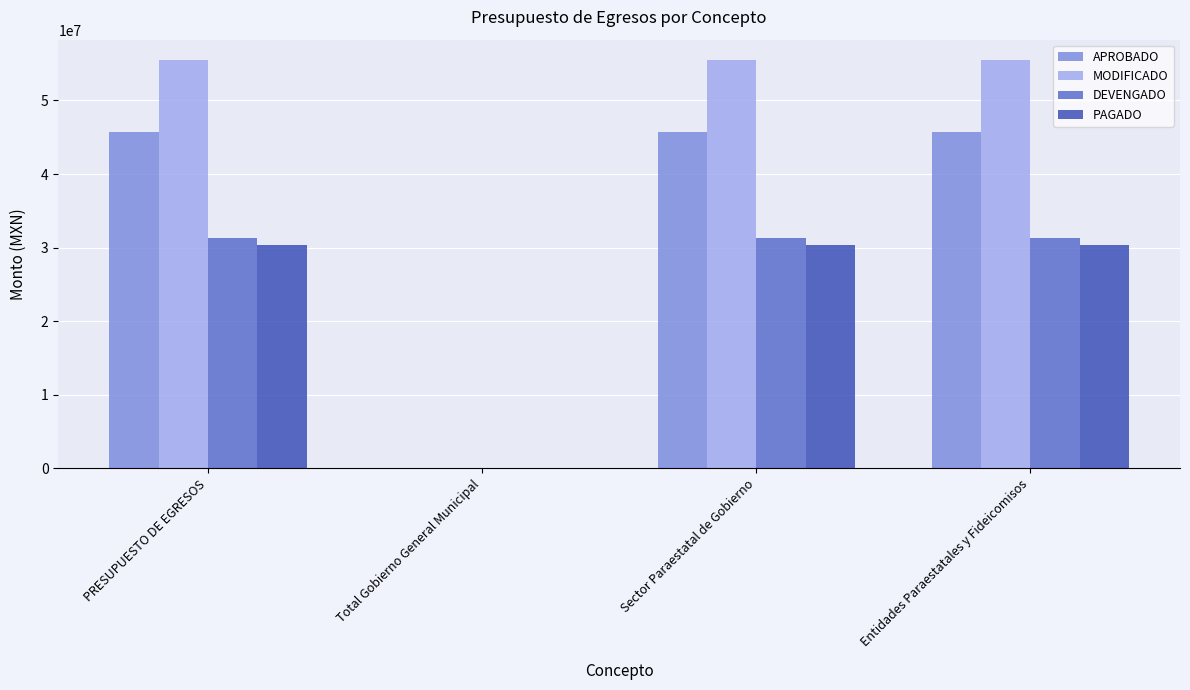

What is the maximum value for MODIFICADO?

55493039.5